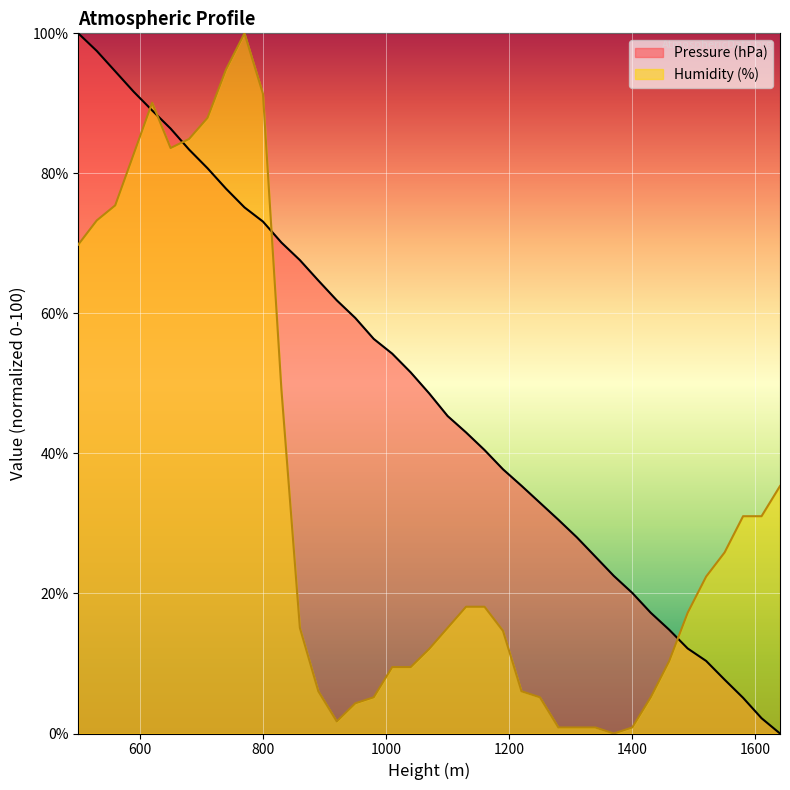

What are all the series names shown in the legend?

Pressure (hPa), Humidity (%)